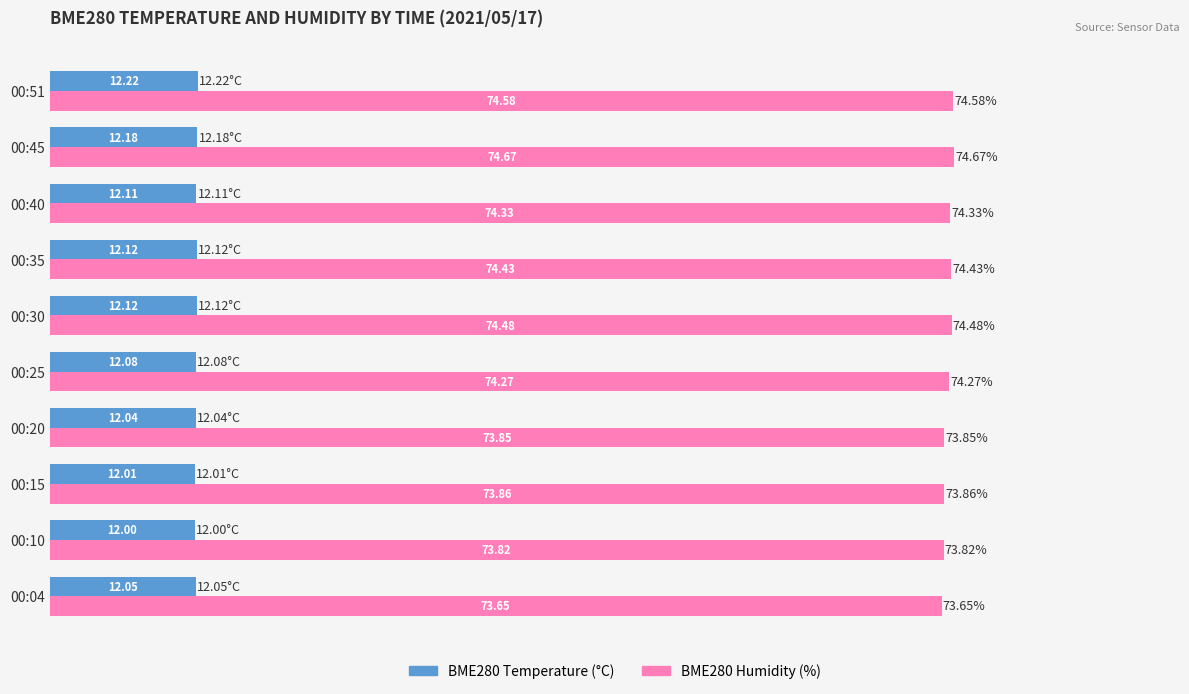

What is the spread (max minus min) of values at 00:30?

62.4